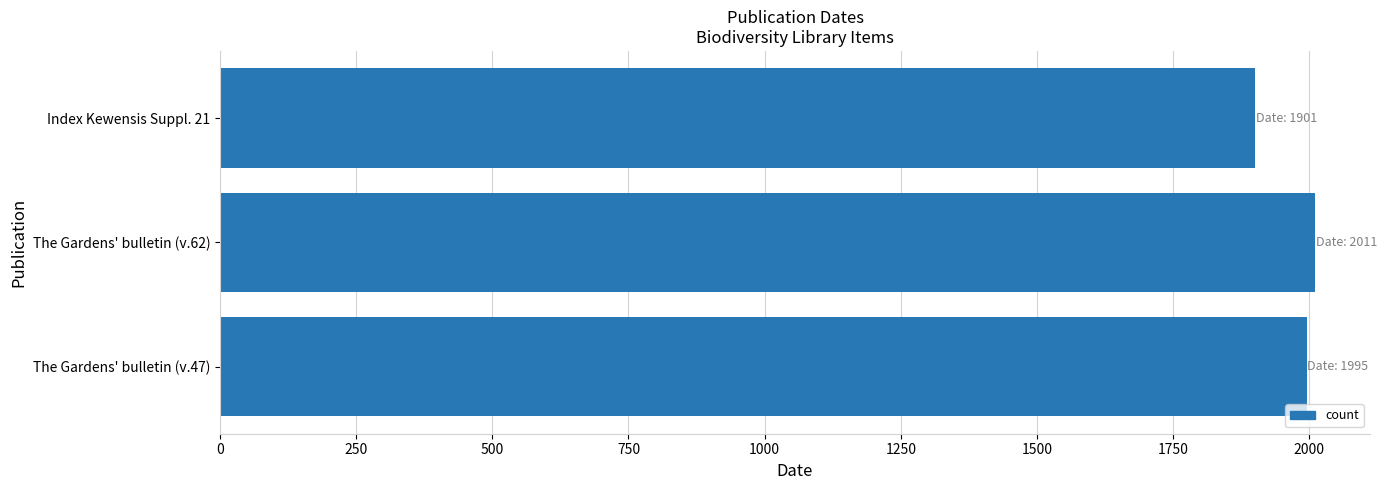

What is the approximate value at The Gardens' bulletin (v.47), to the nearest 10?

2000